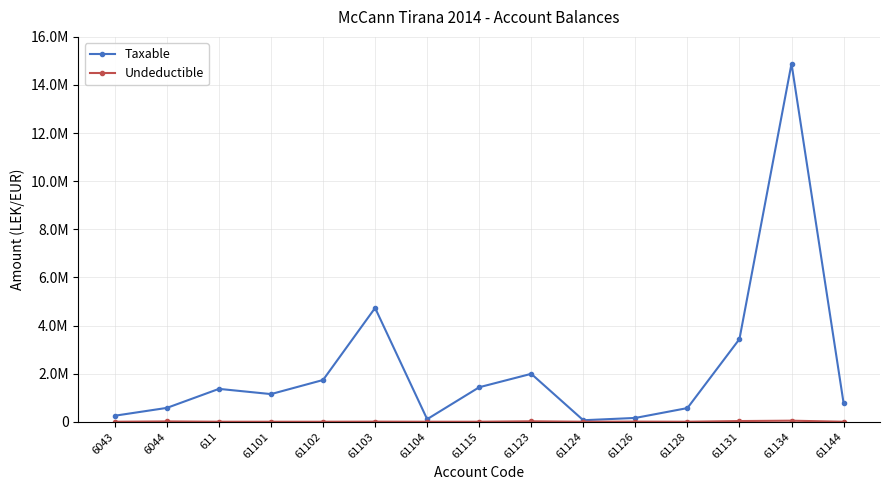

Is this an area chart (filled region under the line)?

No